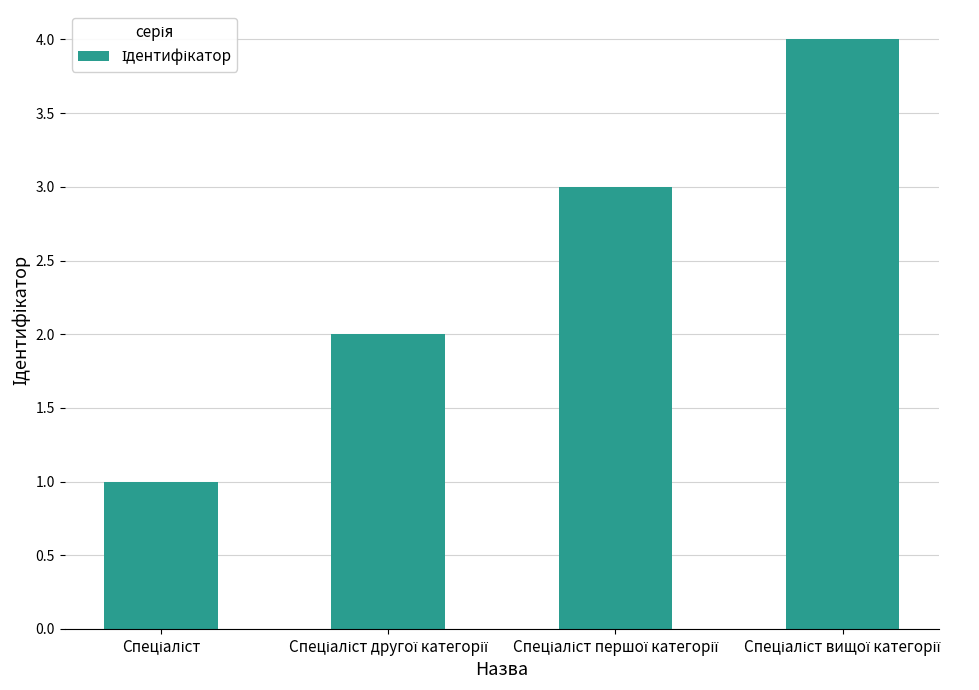

What is the sum of all values?

10